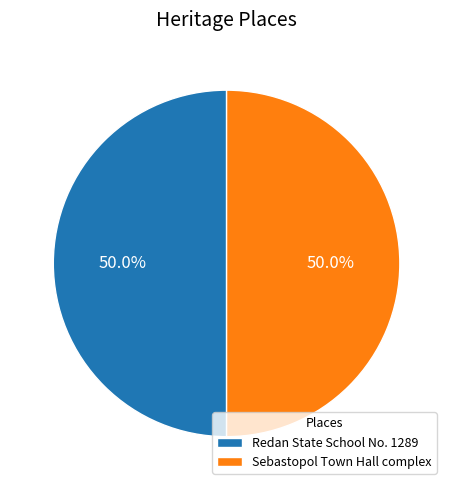

What is the ratio of the value at Sebastopol Town Hall complex to the value at Redan State School No. 1289?

1.0